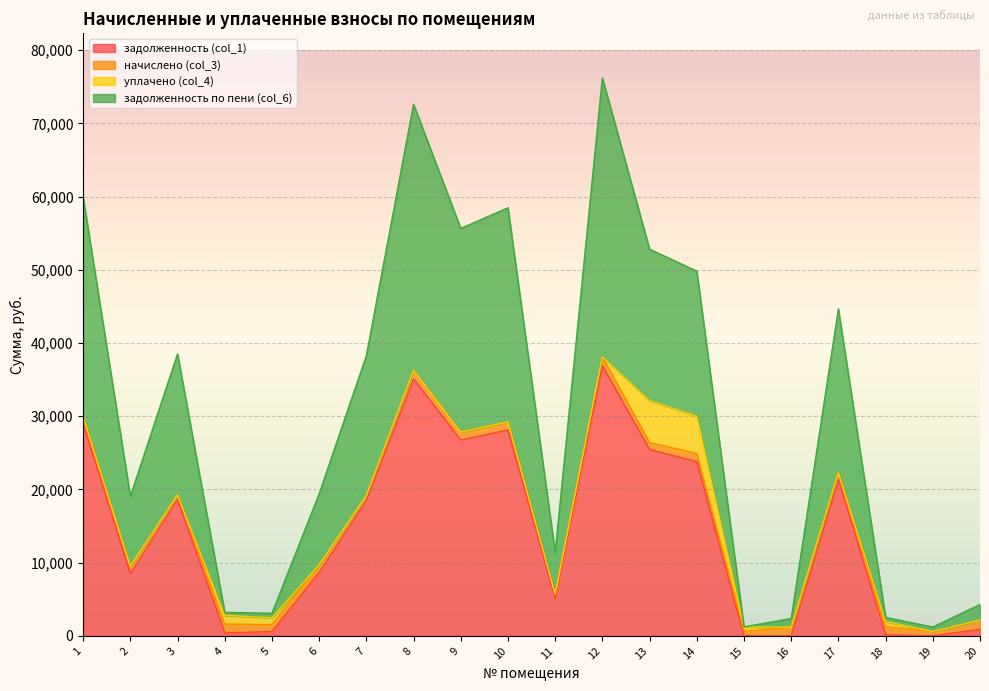

How many data points does each series have?

20